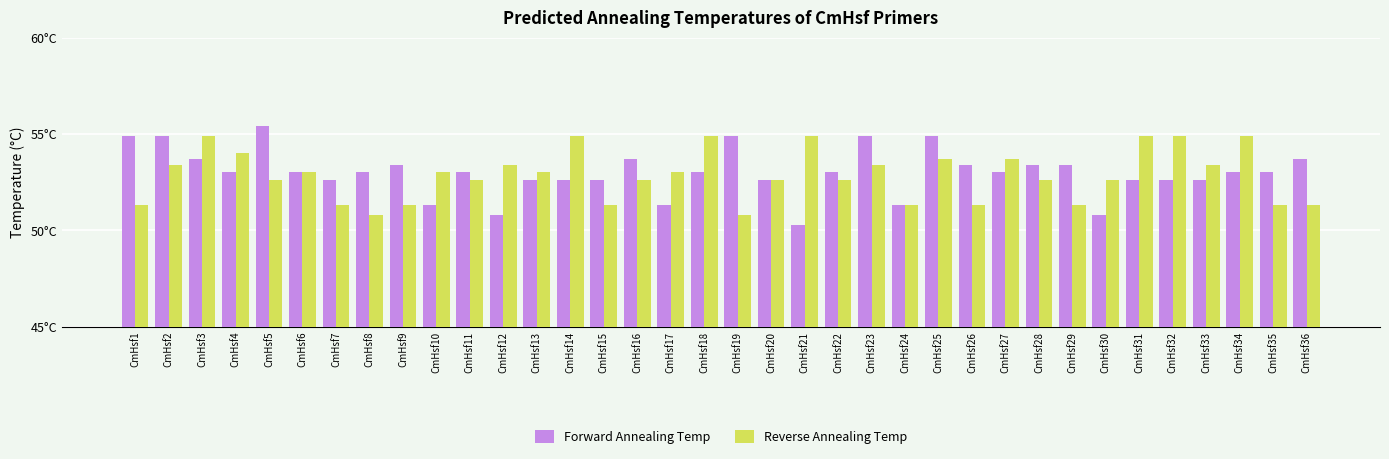

List the labels in order of Reverse Annealing Temp value, largest first.

CmHsf3, CmHsf14, CmHsf18, CmHsf21, CmHsf31, CmHsf32, CmHsf34, CmHsf4, CmHsf25, CmHsf27, CmHsf2, CmHsf12, CmHsf23, CmHsf33, CmHsf6, CmHsf10, CmHsf13, CmHsf17, CmHsf5, CmHsf11, CmHsf16, CmHsf20, CmHsf22, CmHsf28, CmHsf30, CmHsf1, CmHsf7, CmHsf9, CmHsf15, CmHsf24, CmHsf26, CmHsf29, CmHsf35, CmHsf36, CmHsf8, CmHsf19